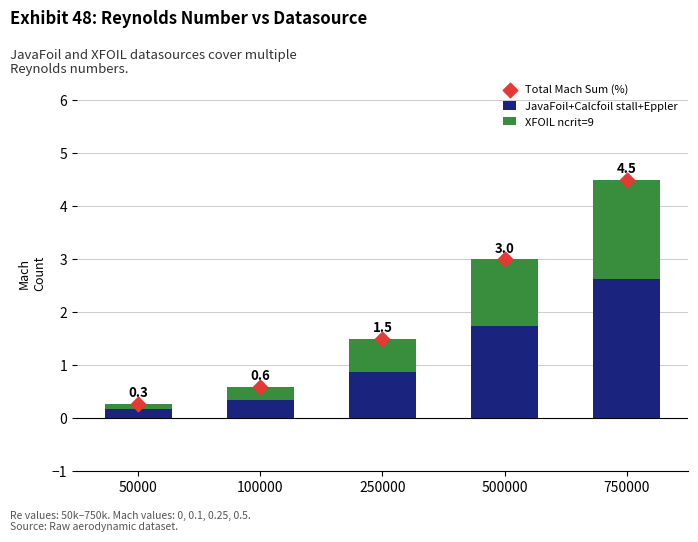

What is the total value across all series at 250000?

3.0